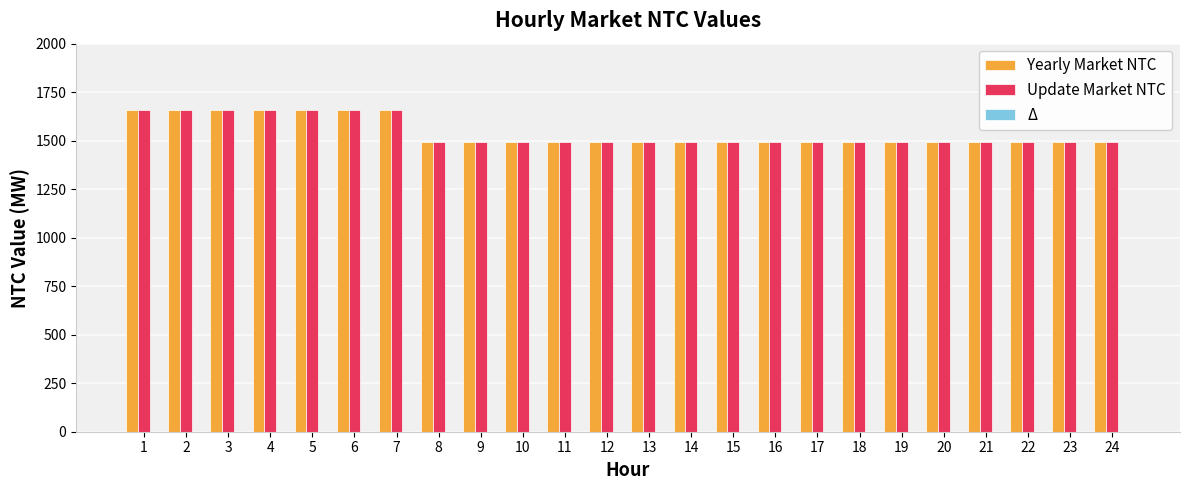

The Update Market NTC series shows 1660 at 7. True or false?

True